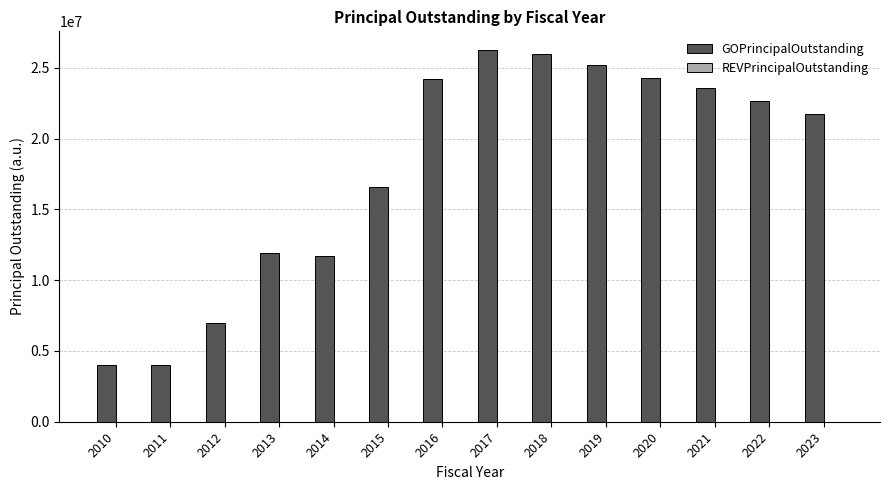

How many bars are there in total?

14